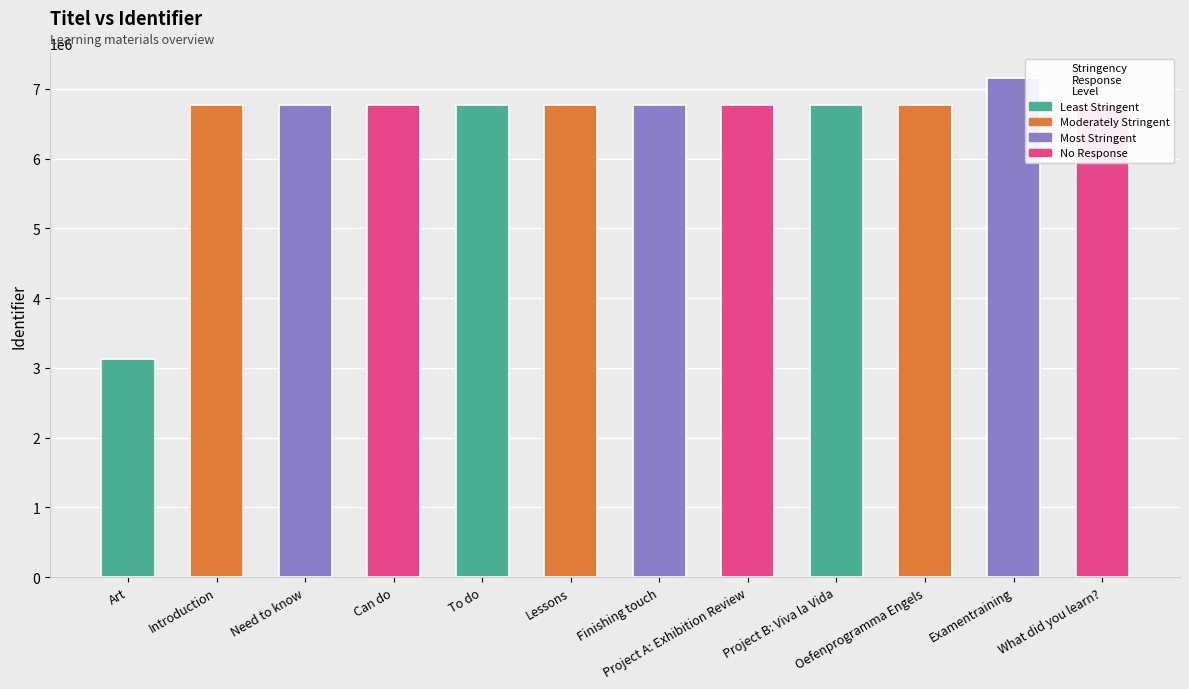

What value does the data have at Examentraining, to the nearest 10?

7154090